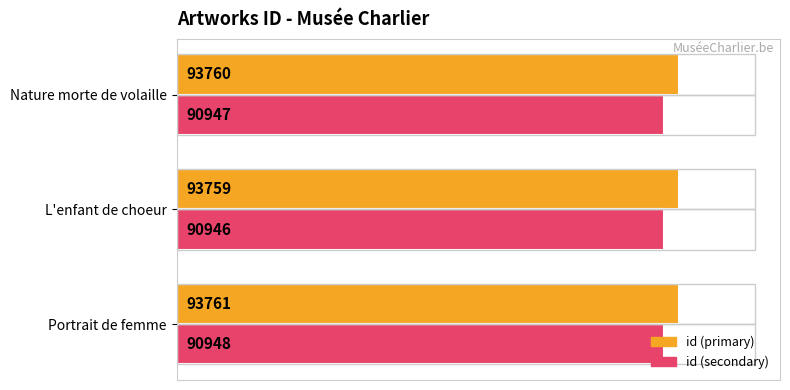

How many series are shown in this chart?

2